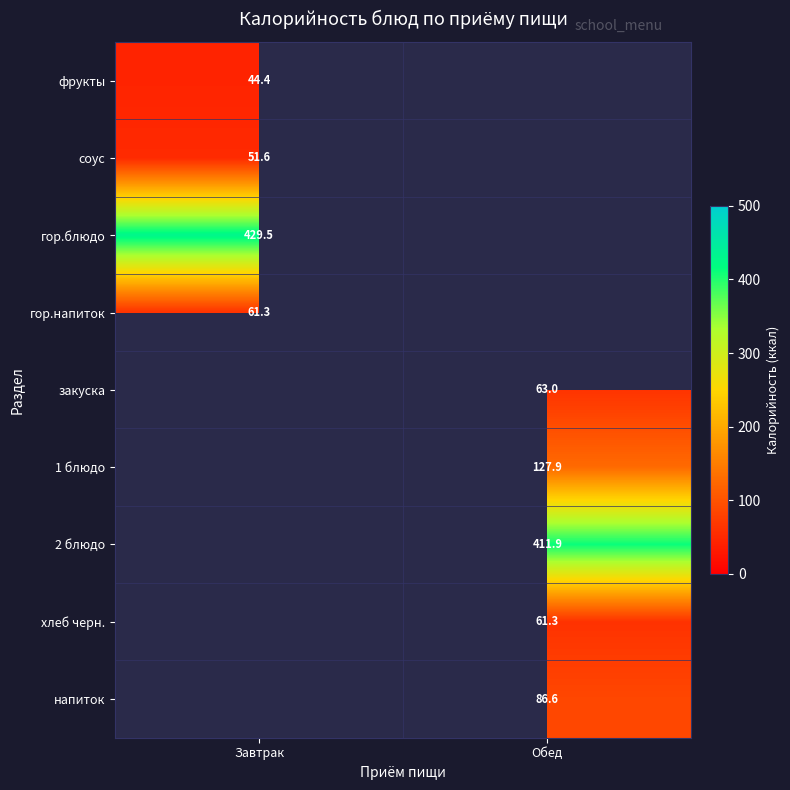

The value of 2 блюдо at Обед is 578.6. True or false?

False